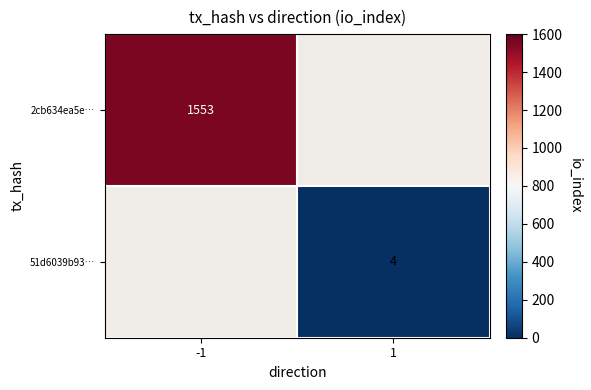

The value of 51d6039b93… at 1 is 6. True or false?

False